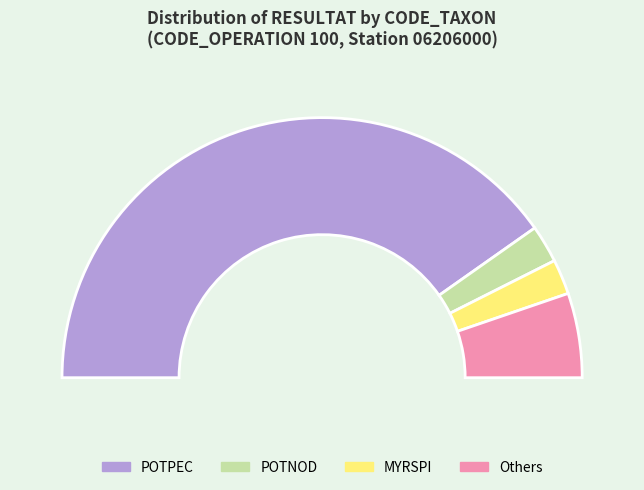

Which slice represents more than half of the pie?

POTPEC